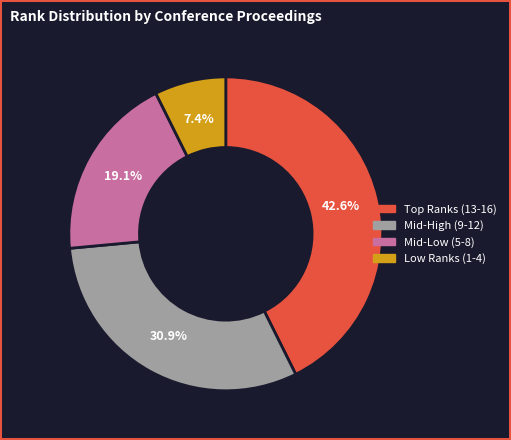

Is there a majority slice in this chart?

No